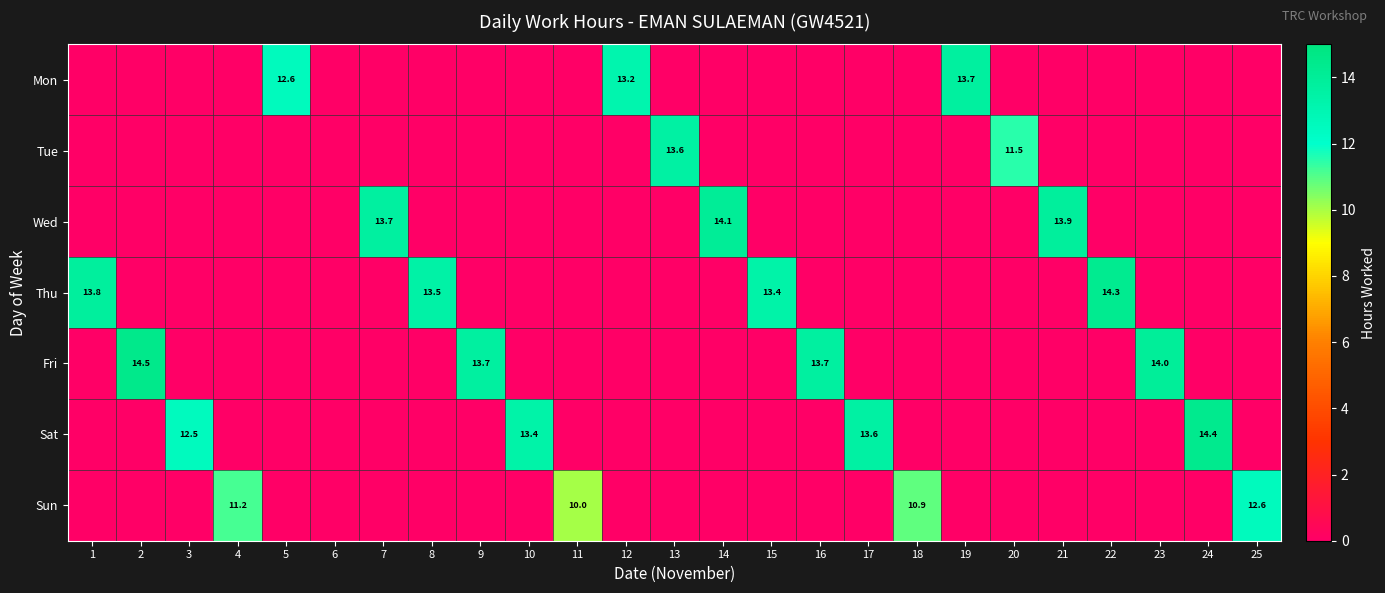

Is it true that Mon equals 7.3 at 5?

False